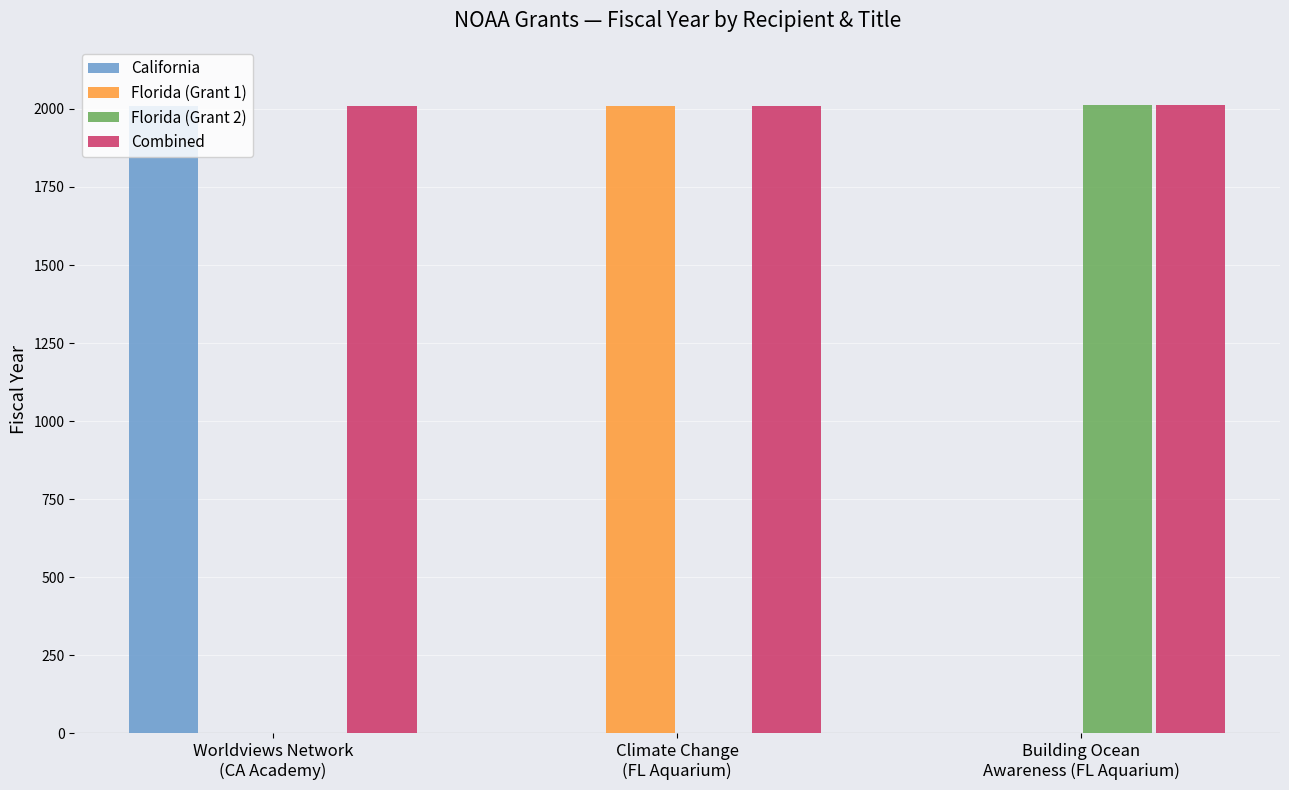

What is the maximum value shown in the chart?

2012